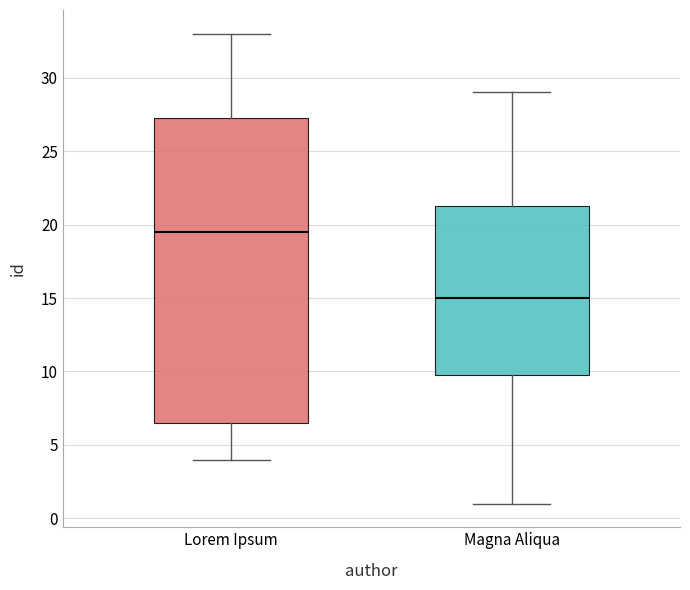

Which box is the tallest, from its lower edge to its upper edge?

Lorem Ipsum